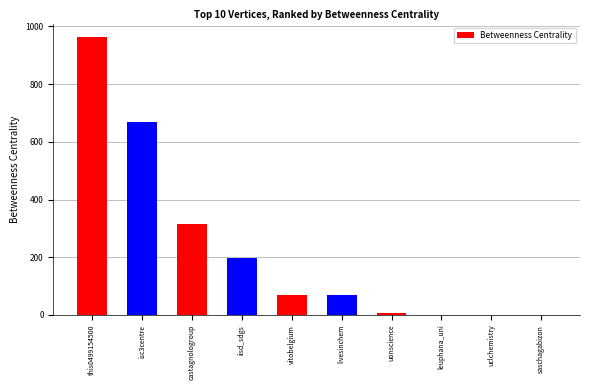

What is the sum of the values at iisd_sdgs and this0499154500?

1160.0